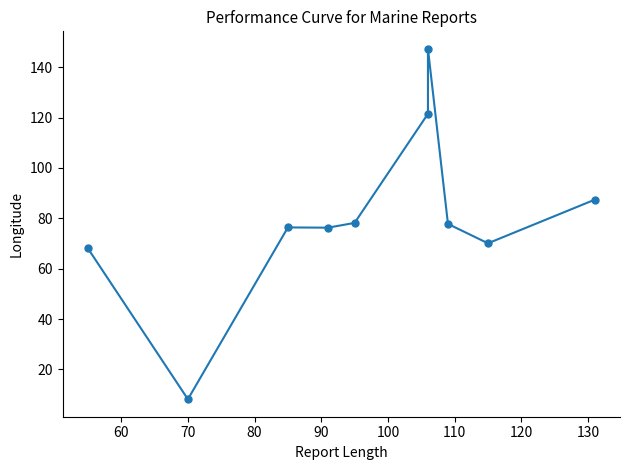

What is the value of the 4th point from the left?

76.3